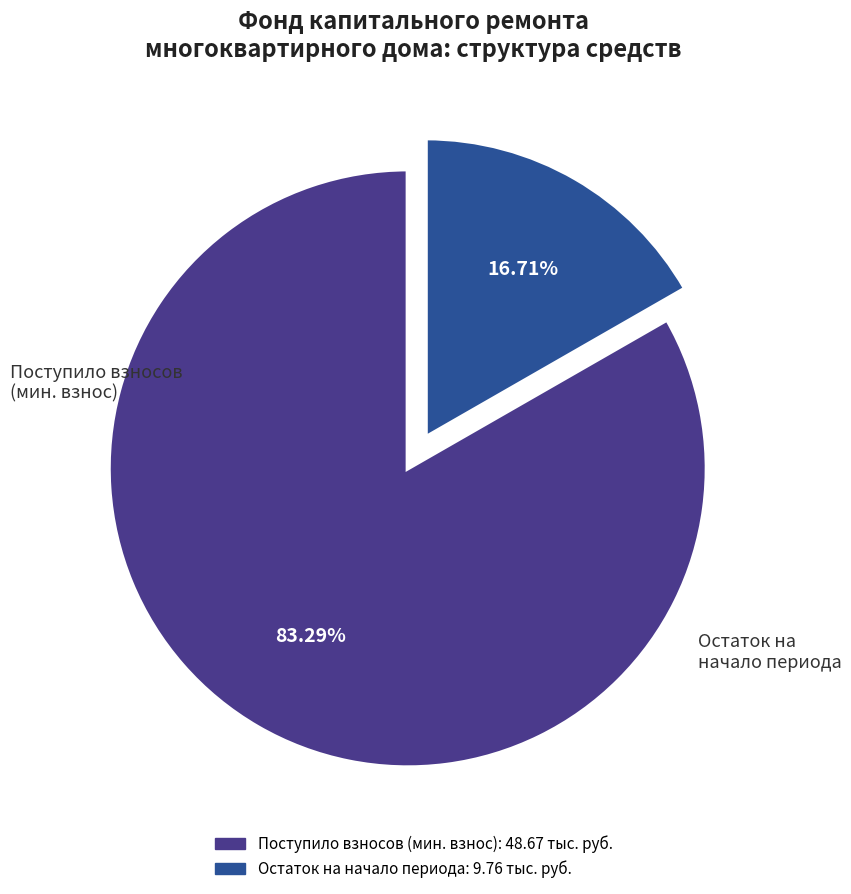

Is there any slice that represents more than half of the pie?

Yes